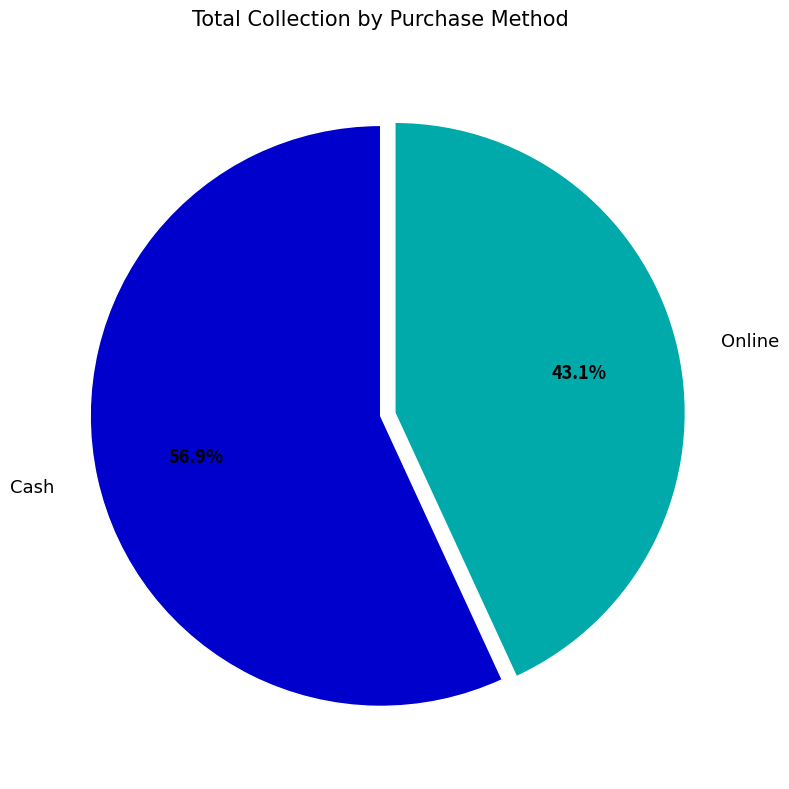

To the nearest percent, what is the combined percentage of Cash and Online?

100%